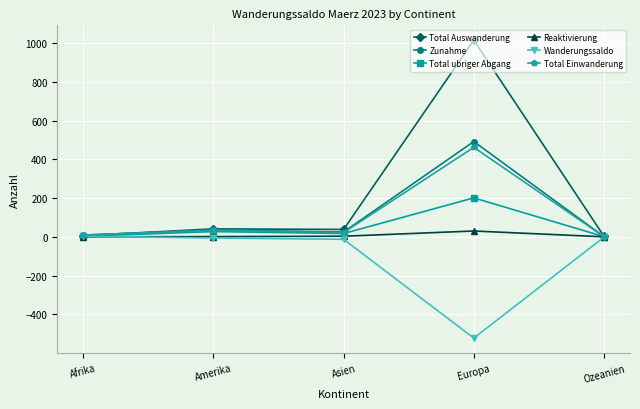

Is this an area chart (filled region under the line)?

No